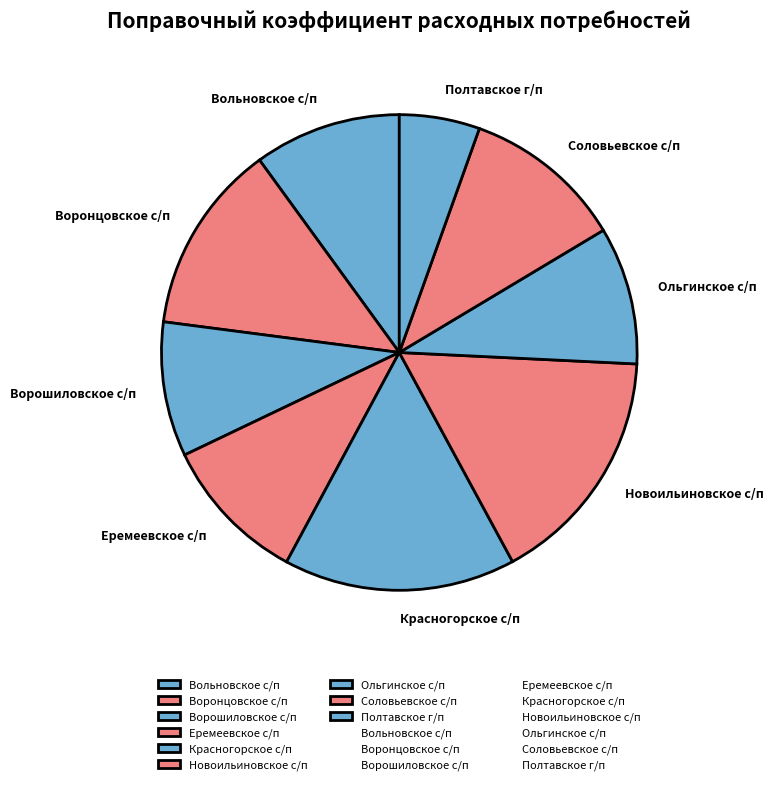

How many segments does this pie chart have?

9